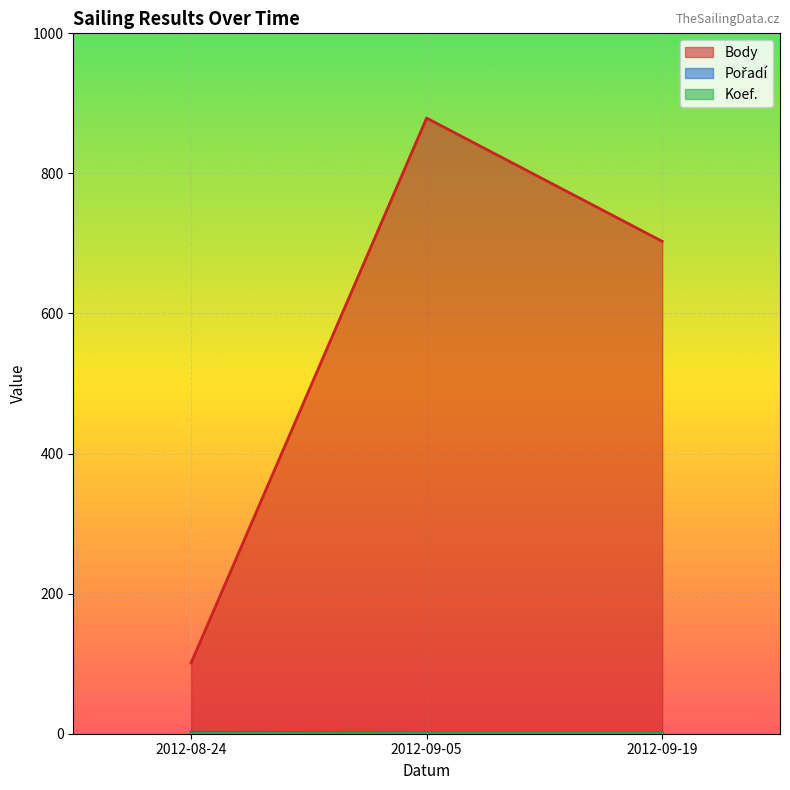

Which series has the largest total across all categories?

Body